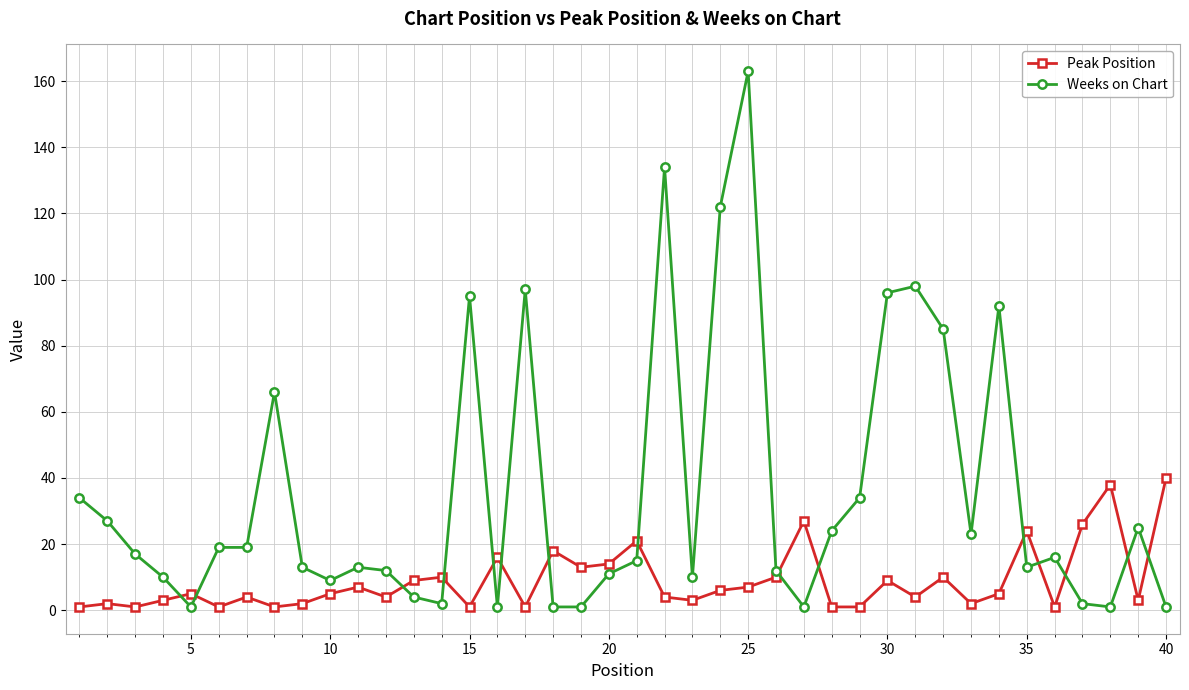

How many times do Peak Position and Weeks on Chart cross each other?

15